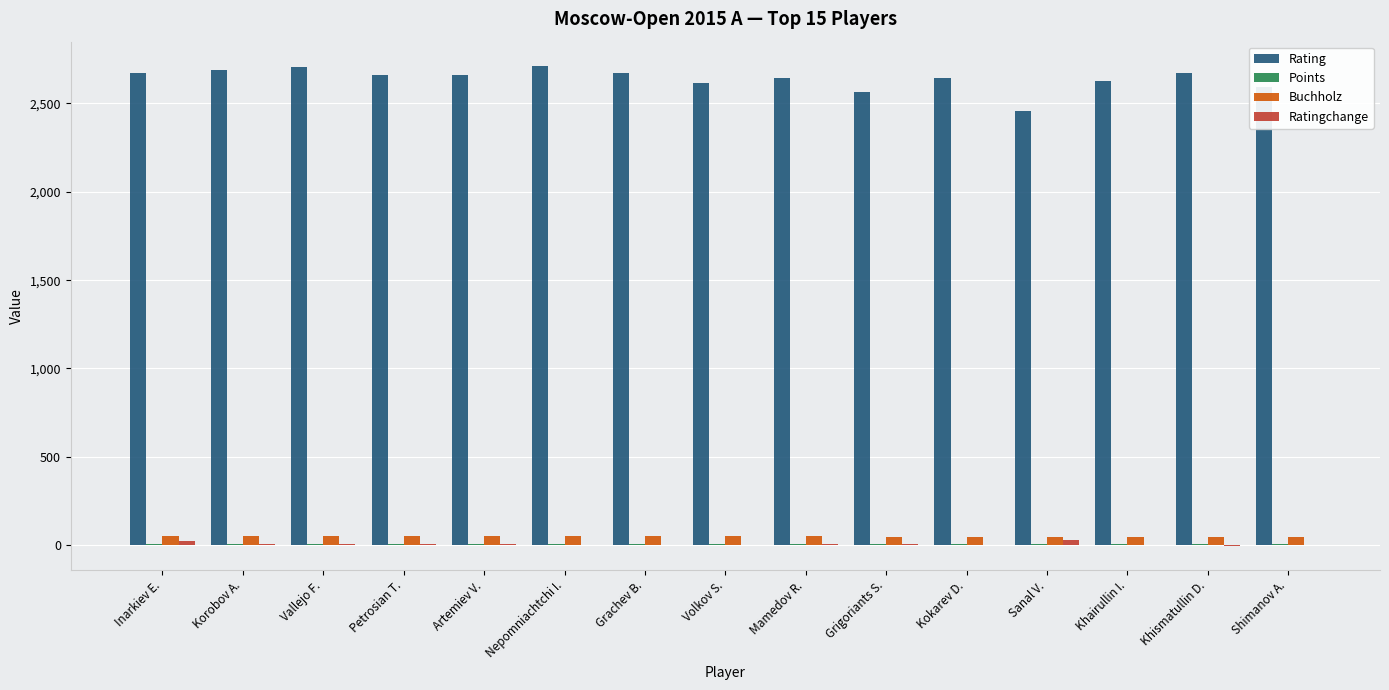

How many data points does each series have?

15